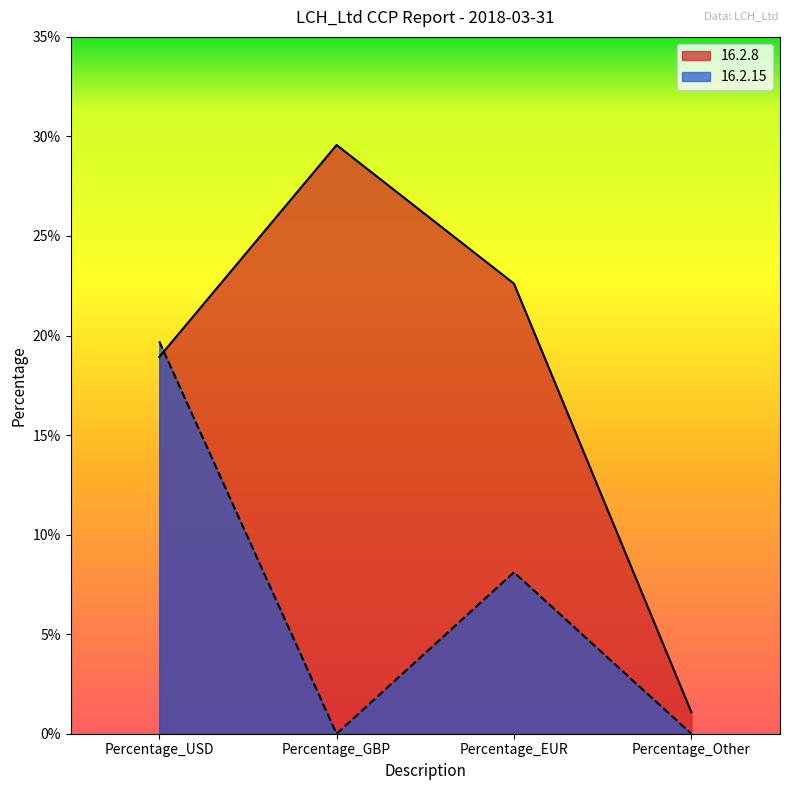

Does the chart display data point markers on the line(s)?

No